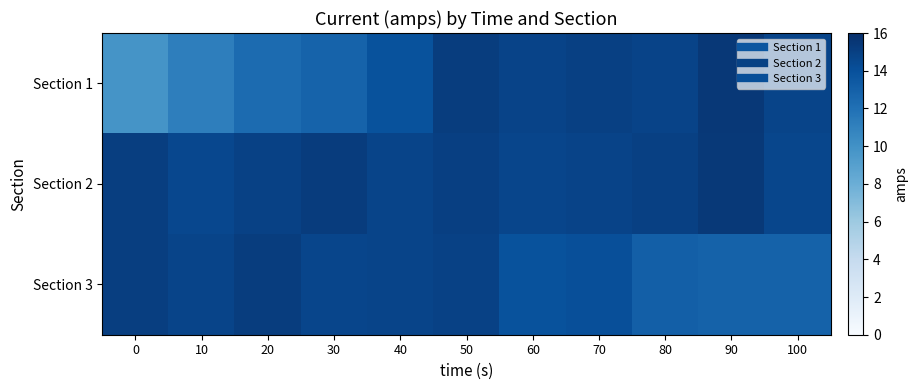

At which category is the sum across all series the highest?

50